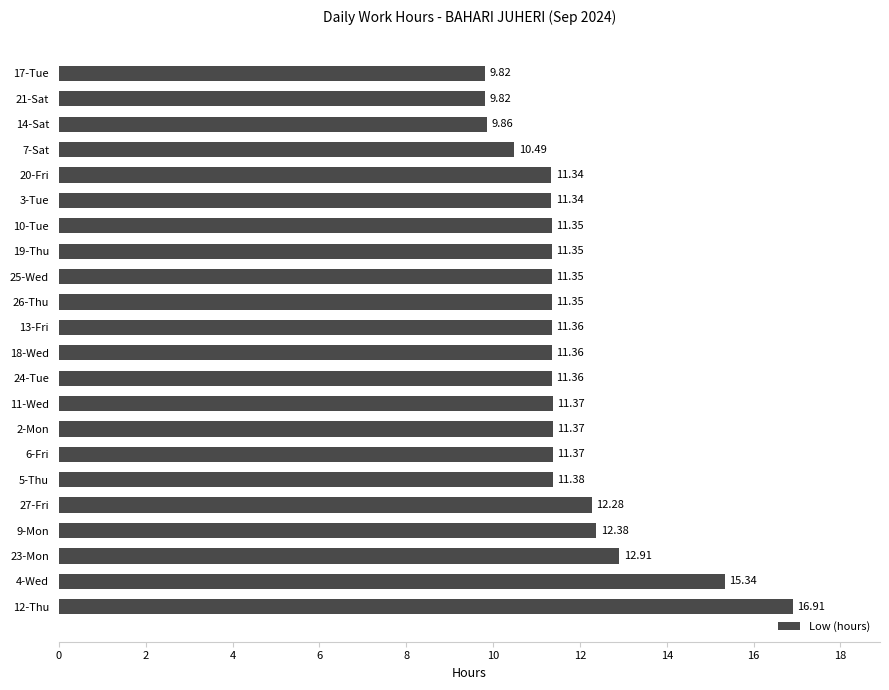

What is the change in value from 27-Fri to 10-Tue?

-0.9